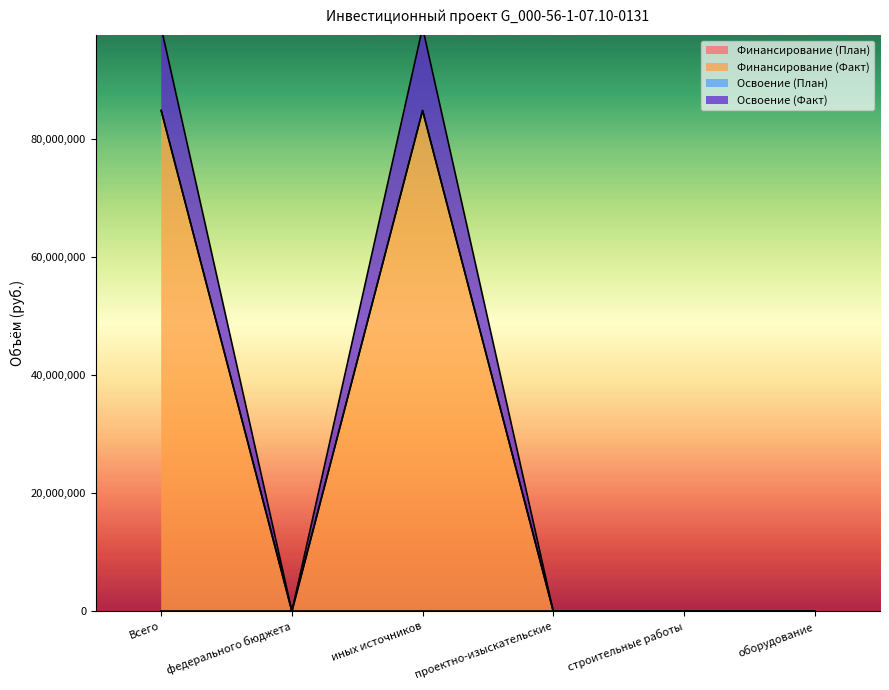

True or false: Финансирование (План) and Освоение (Факт) intersect in this chart.

False